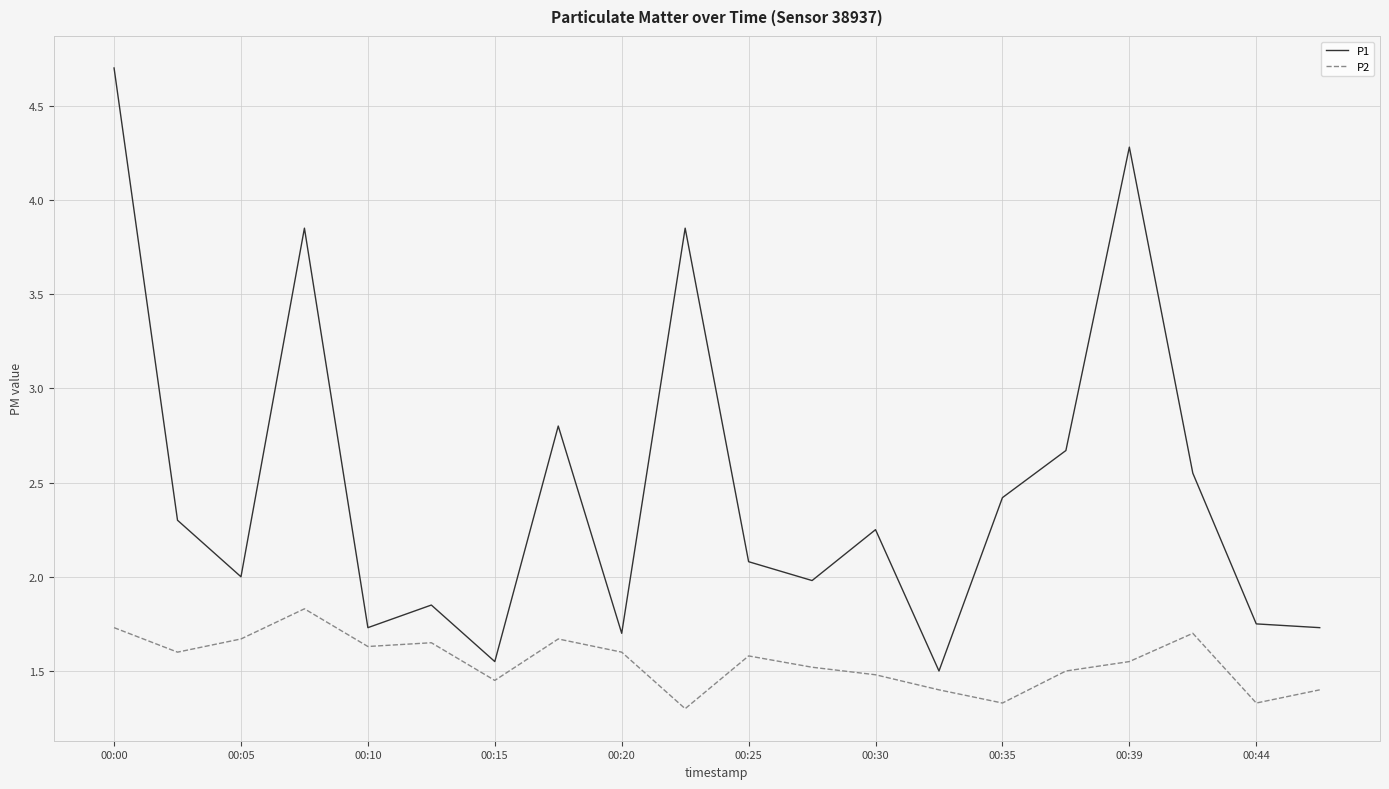

Which series has the largest total across all categories?

P1